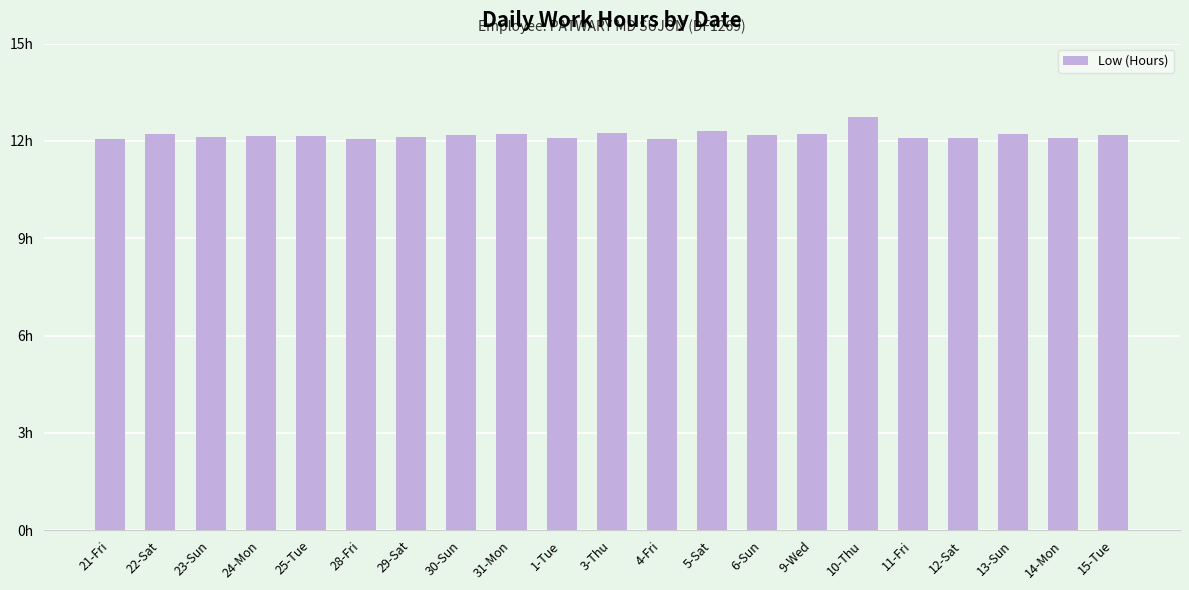

What is the label of the 17th bar from the left?

11-Fri